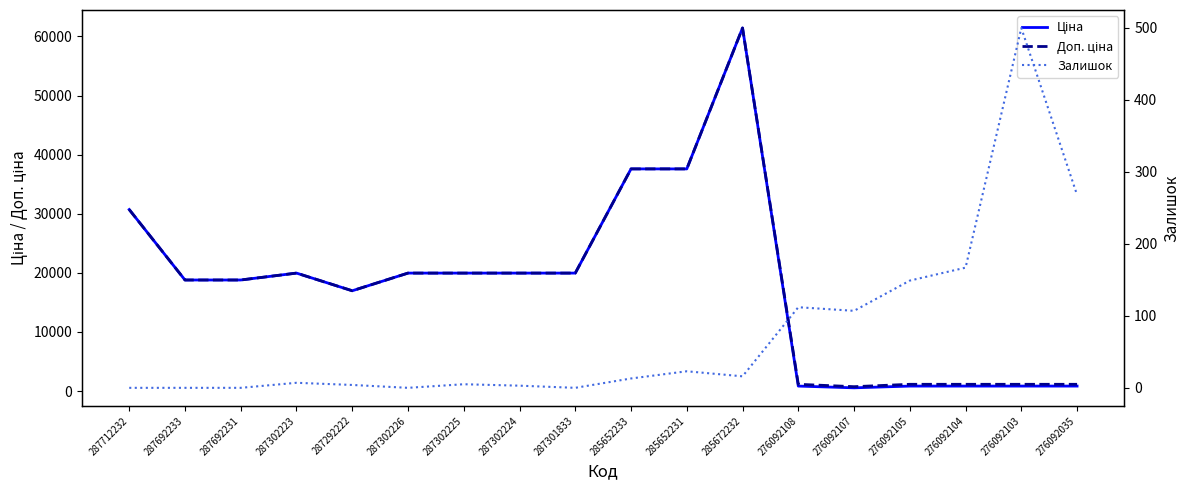

Which category has the highest value across all series?

285672232